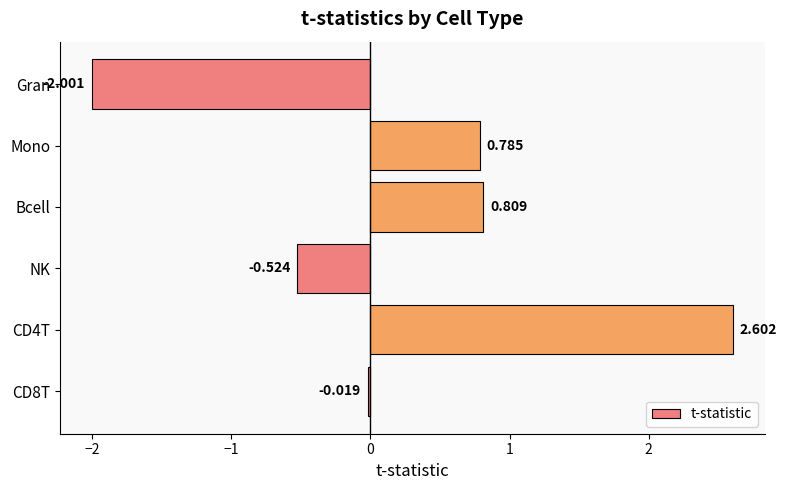

Between Gran and NK, which is larger?

NK